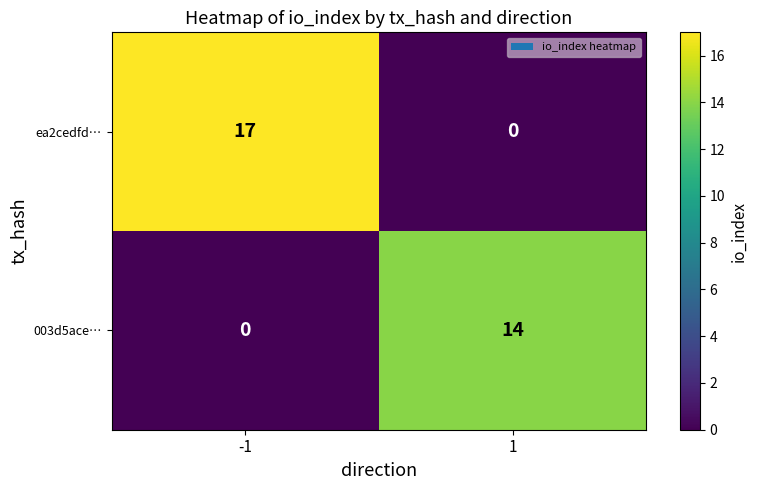

Rank the series at 1 from lowest to highest value.

ea2cedfd…, 003d5ace…